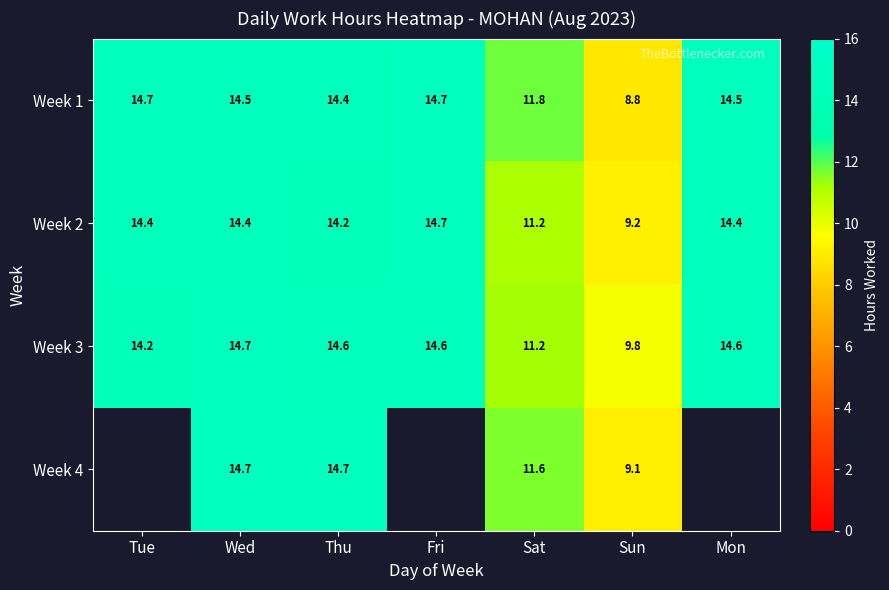

What value does the Week 3 series have at Thu?

14.6